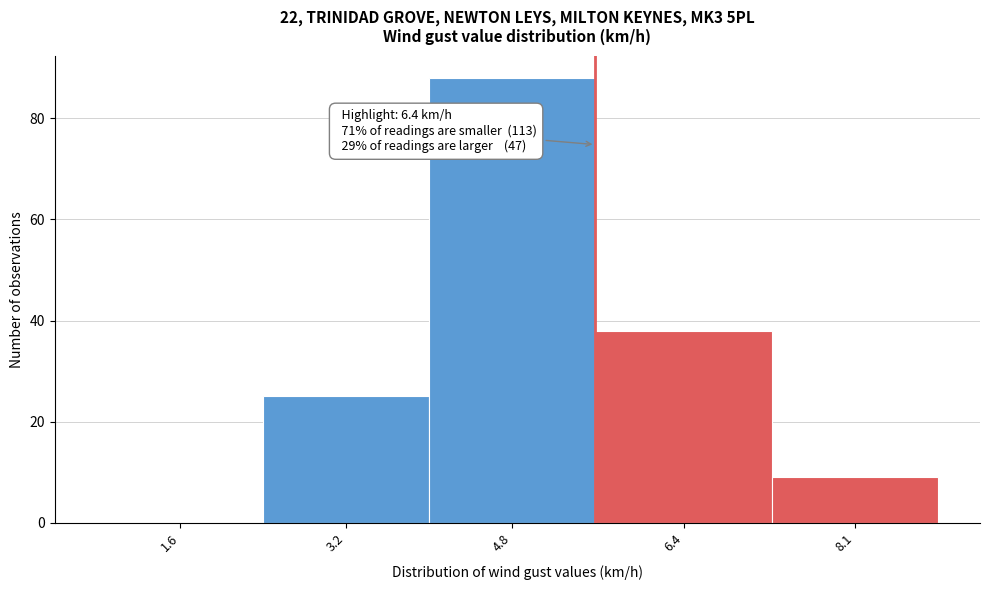

What is the greatest value displayed?

88